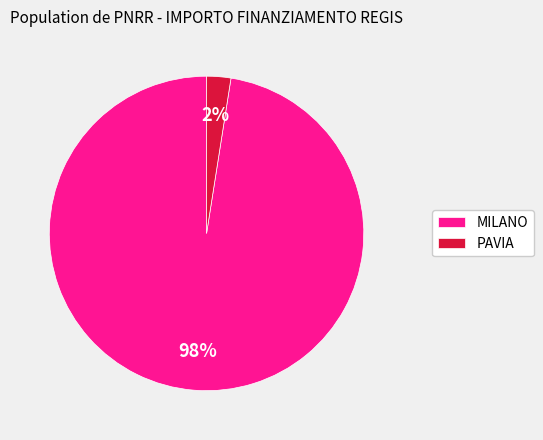

To the nearest percent, what portion does MILANO represent?

98%